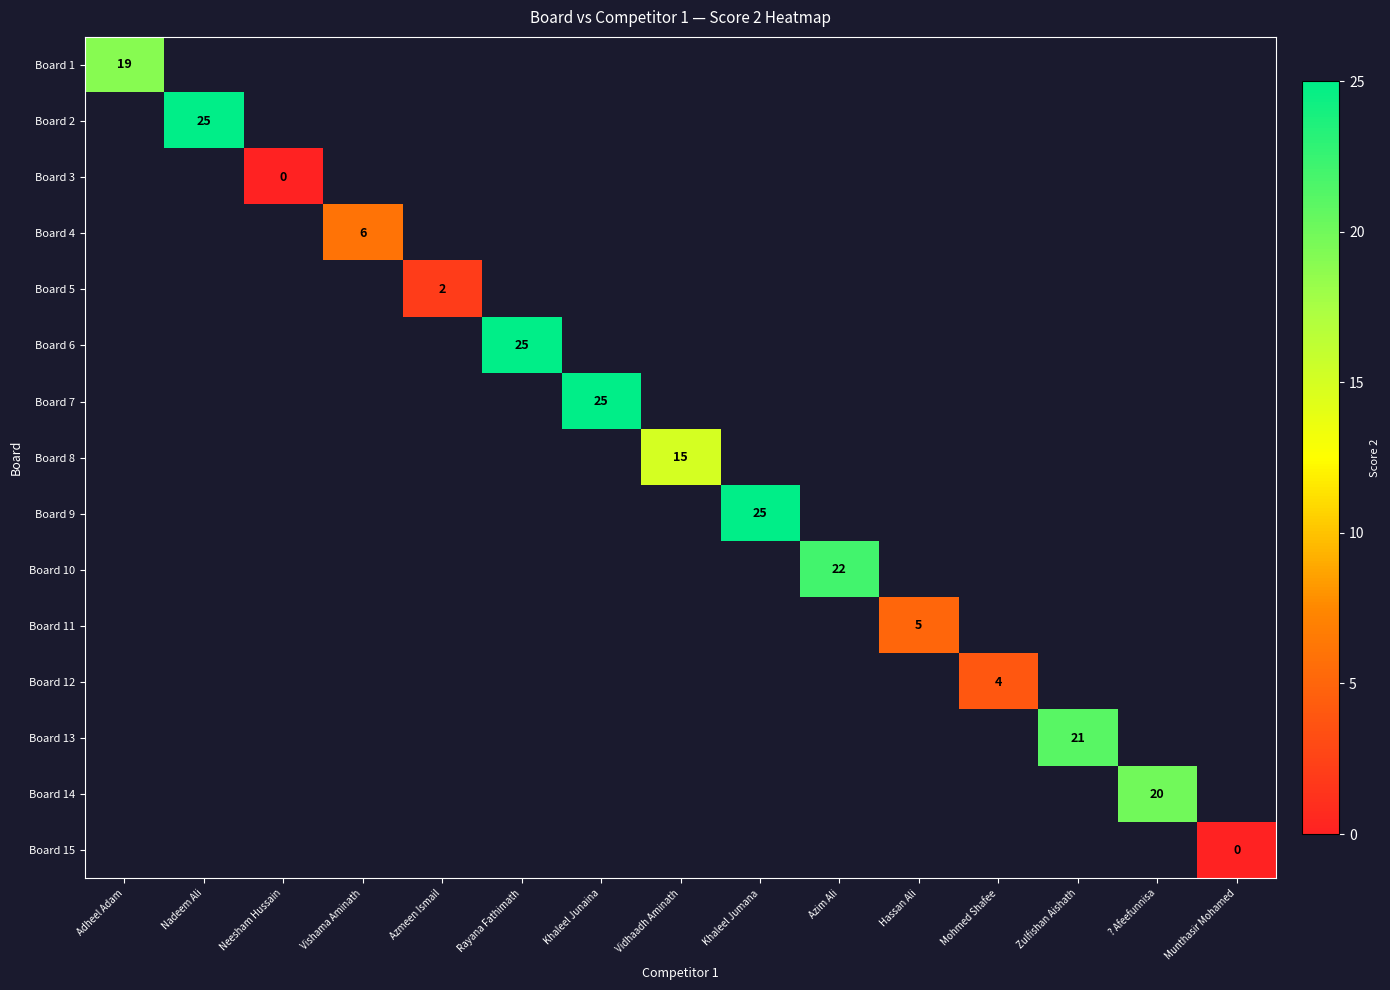

True or false: Board 12 has a value of 4 at Mohmed Shafee.

True